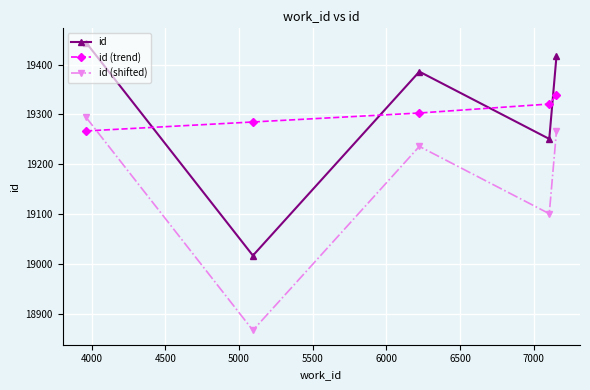

What are all the series names shown in the legend?

id, id (trend), id (shifted)